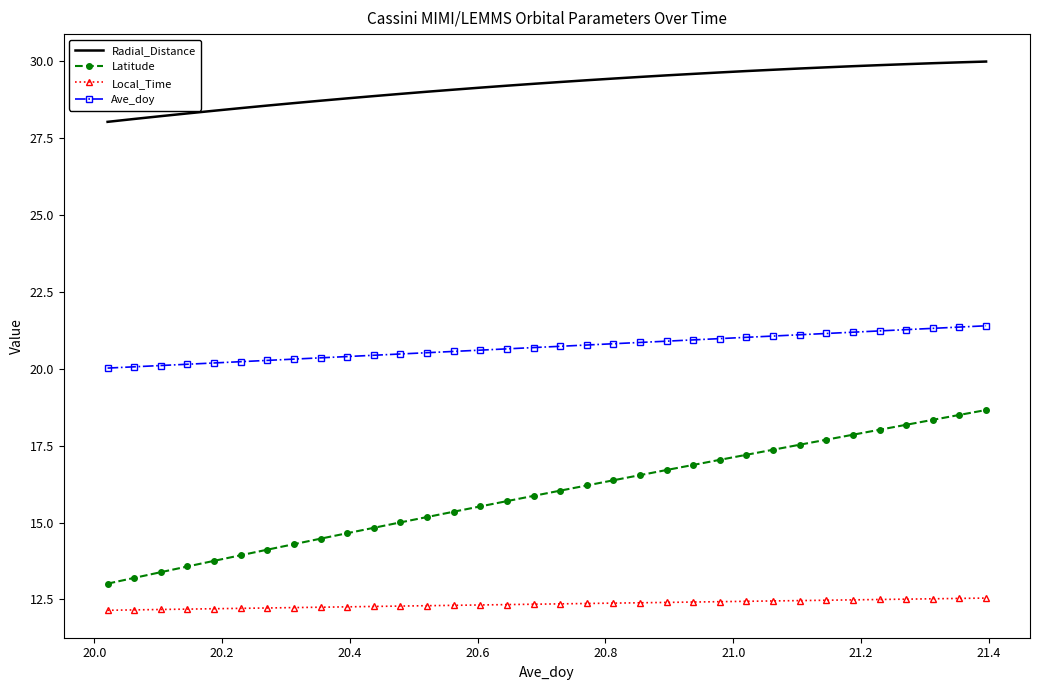

Which series has the largest range (max minus min)?

Latitude